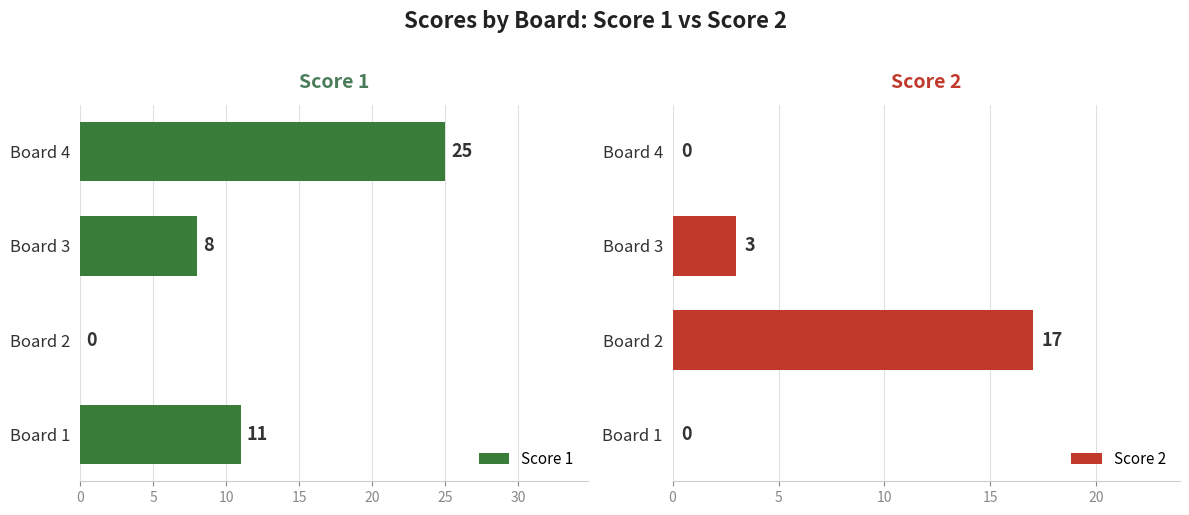

What is the difference between the Score 1 values at Board 2 and Board 3?

8